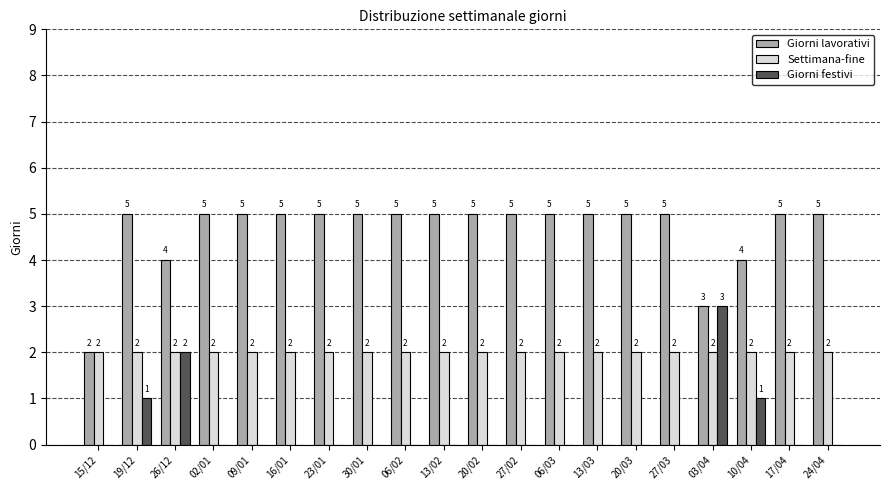

Between 03/04 and 24/04, which series saw the biggest shift?

Giorni festivi